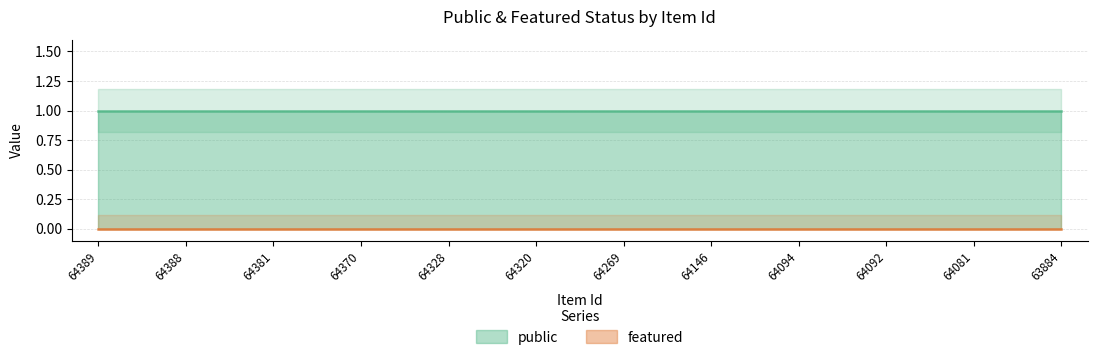

Is the value of featured at 64146 greater than the value of public at 64381?

No